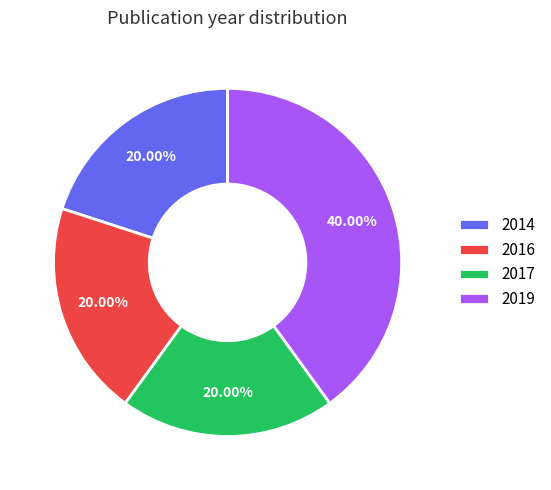

Between 2016 and 2019, which is larger?

2019